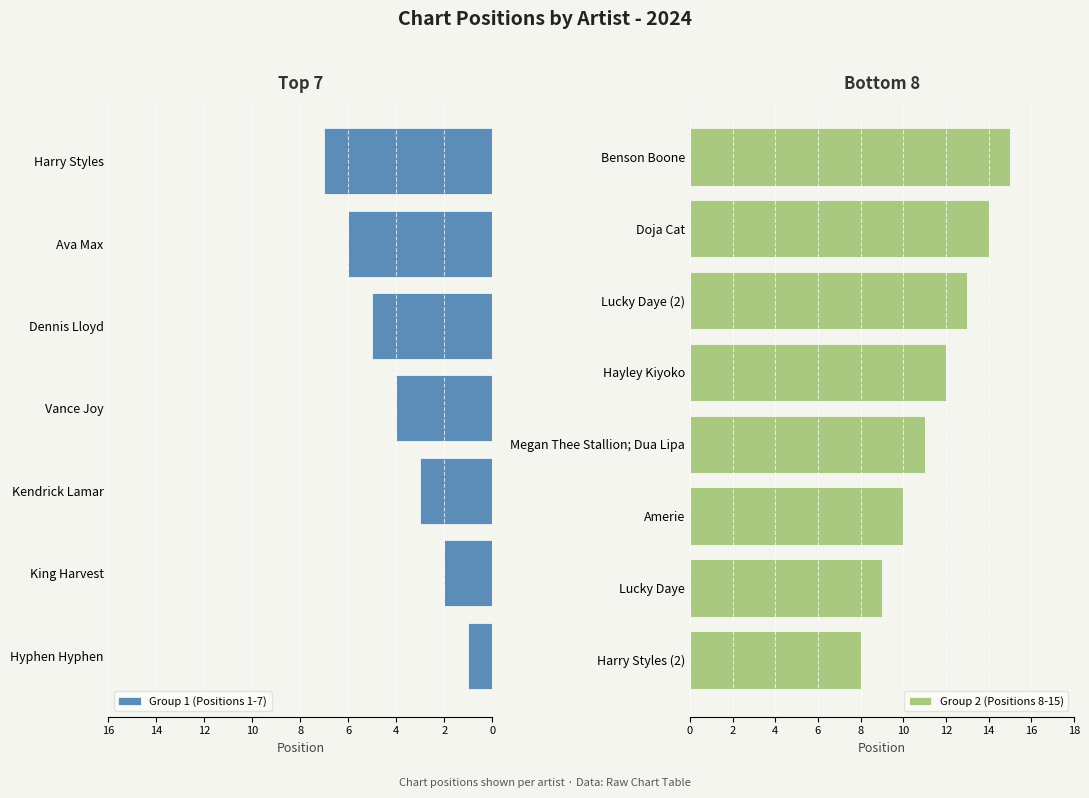

List the labels in order of value, largest first.

Benson Boone, Doja Cat, Lucky Daye (2), Hayley Kiyoko, Megan Thee Stallion; Dua Lipa, Amerie, Lucky Daye, Harry Styles (2), Harry Styles, Ava Max, Dennis Lloyd, Vance Joy, Kendrick Lamar, King Harvest, Hyphen Hyphen